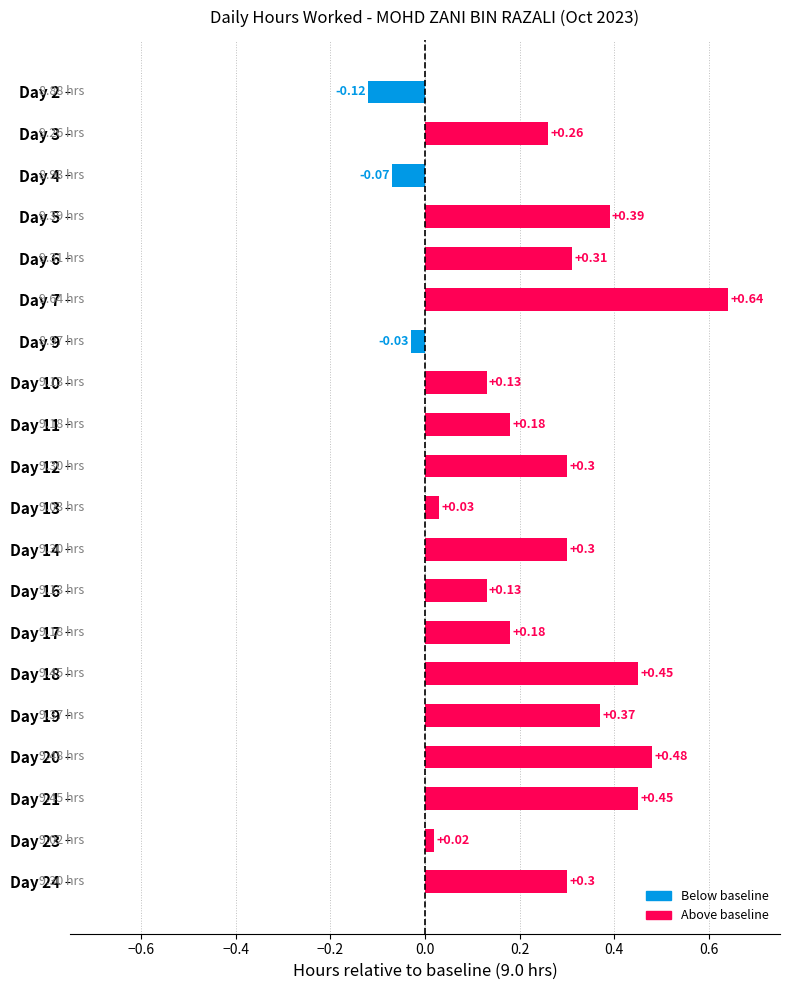

How many series are shown in this chart?

1